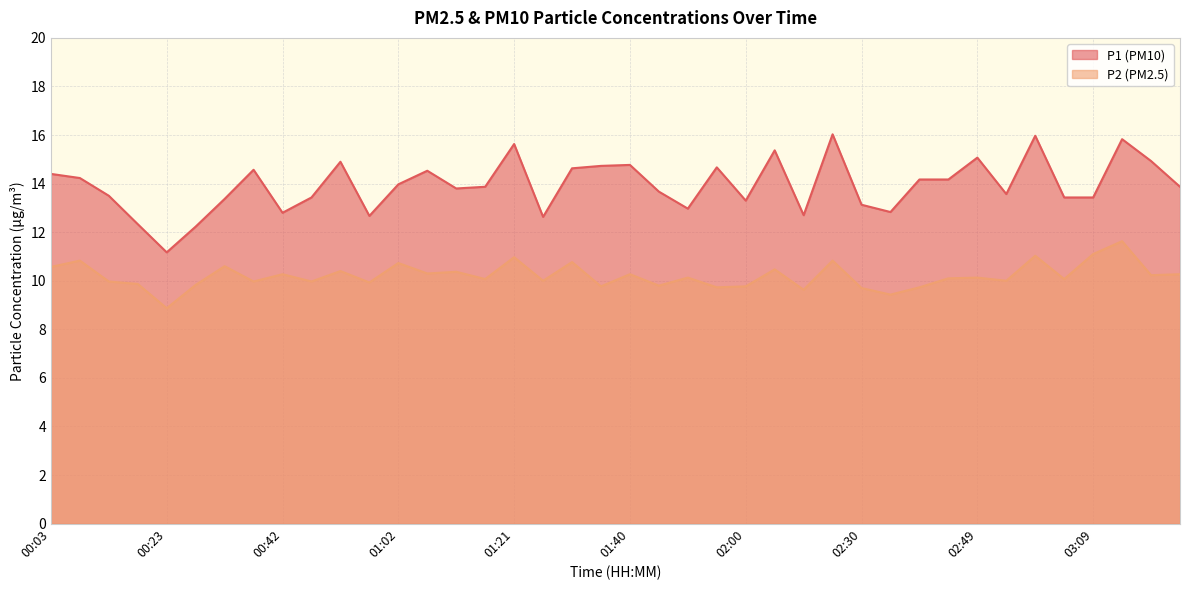

Count the number of categories in the chart.

40